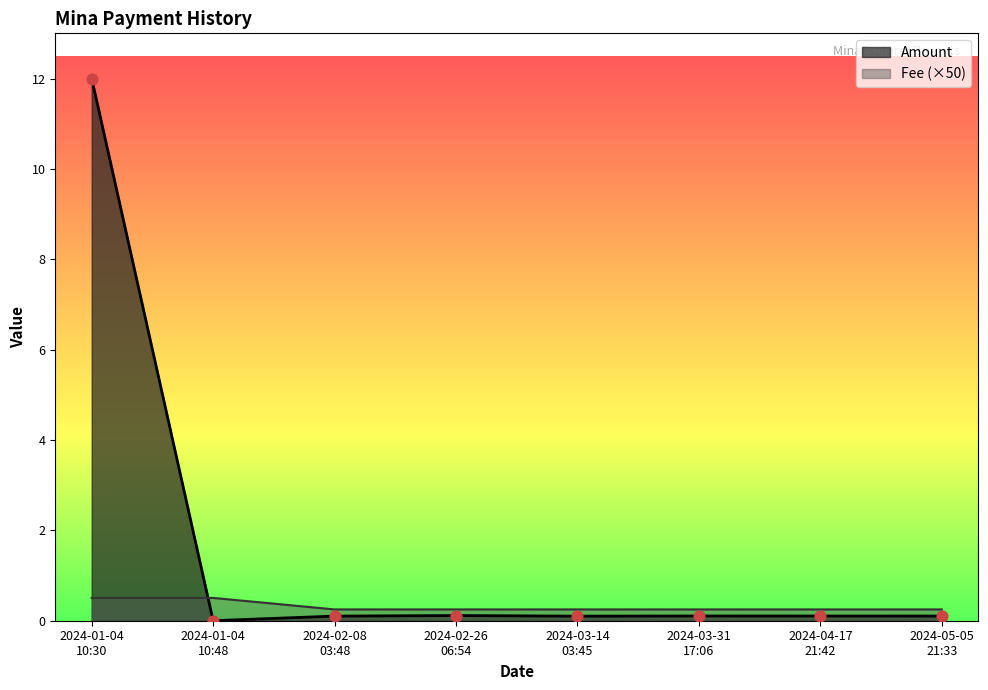

Which series reaches the minimum Y coordinate?

Amount